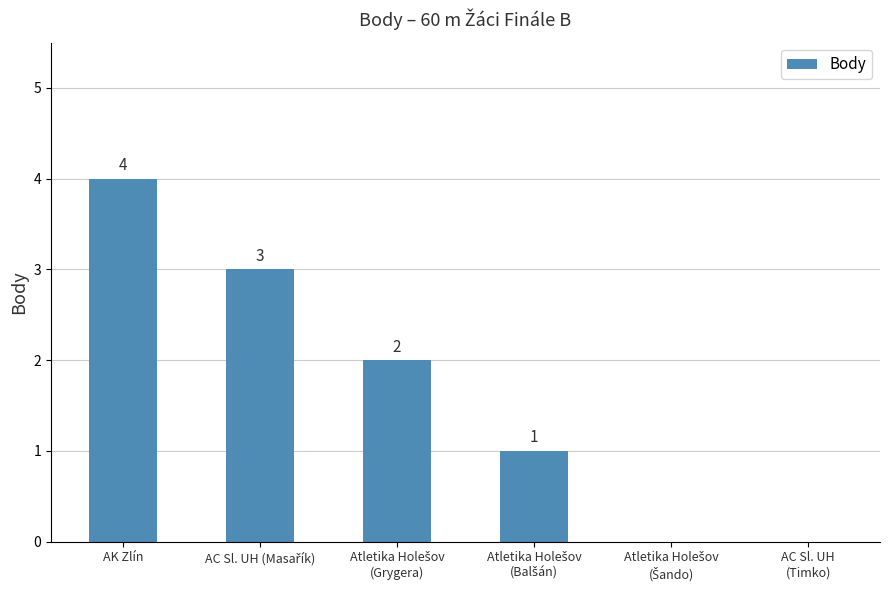

Which category has the highest value across all series?

AK Zlín